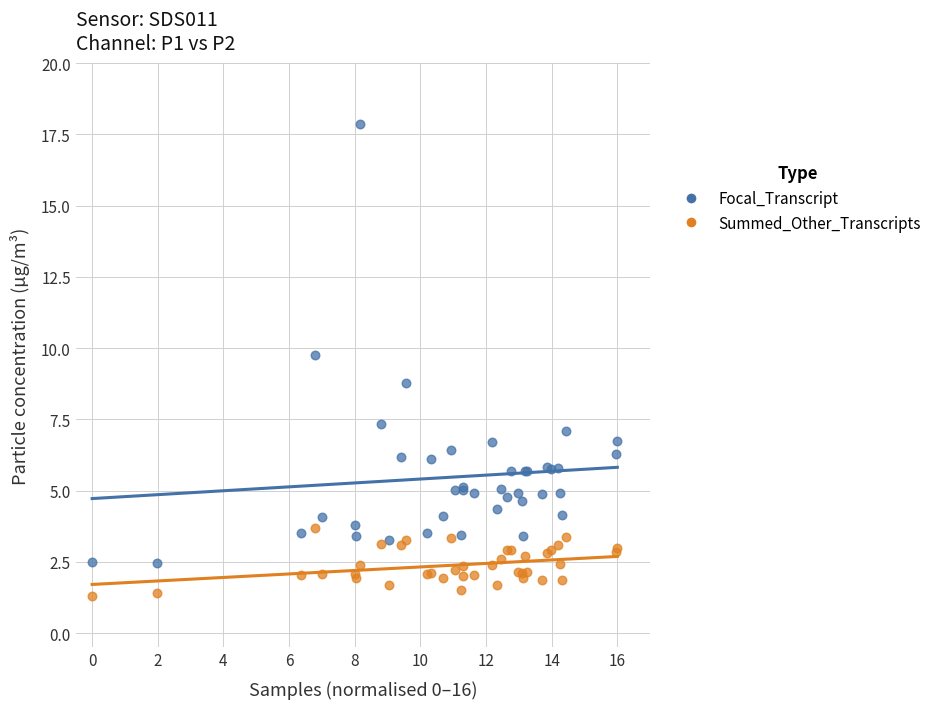

In the Focal_Transcript series, what Y value is closest to 10?

9.8